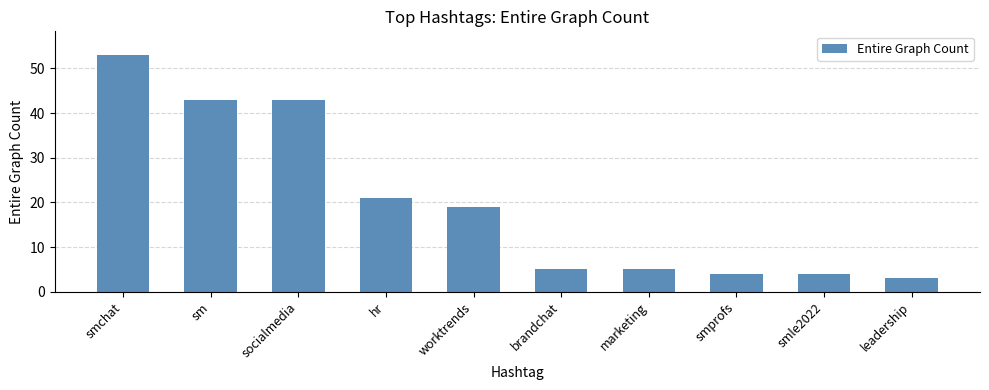

Reading left to right, list all the values displayed in this chart.

53	43	43	21	19	5	5	4	4	3